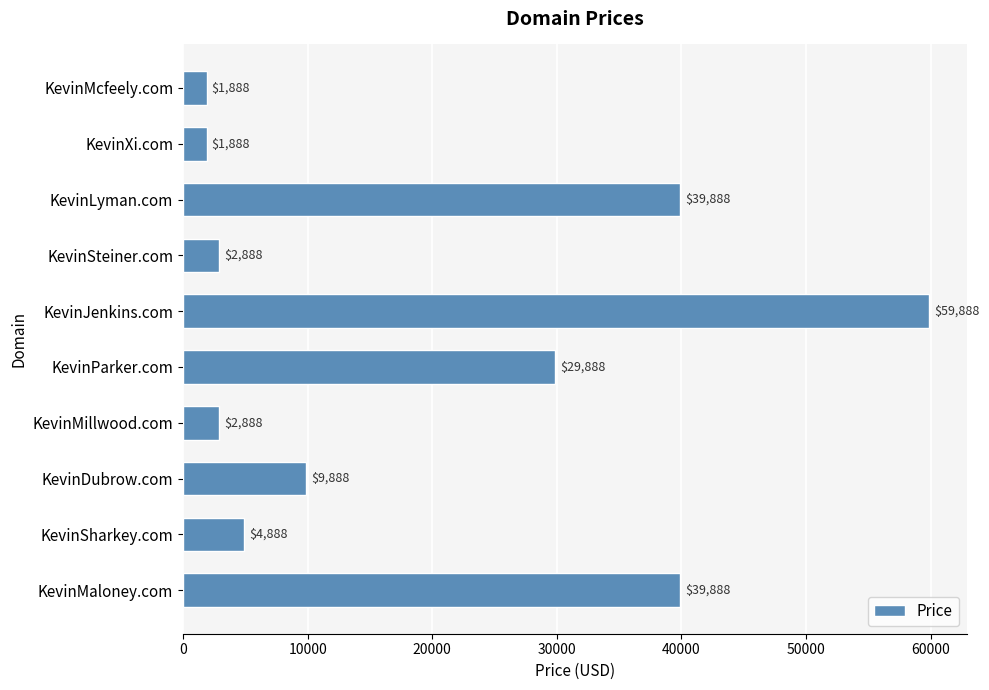

What is the minimum value shown in the chart?

1888